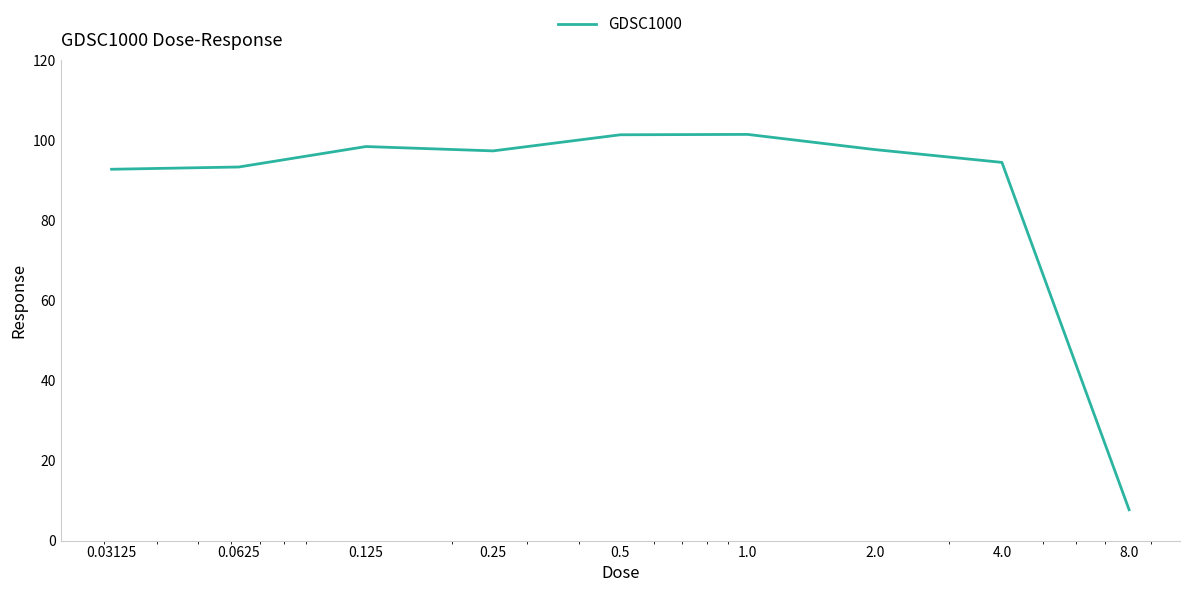

What is the maximum value shown in the chart?

101.4